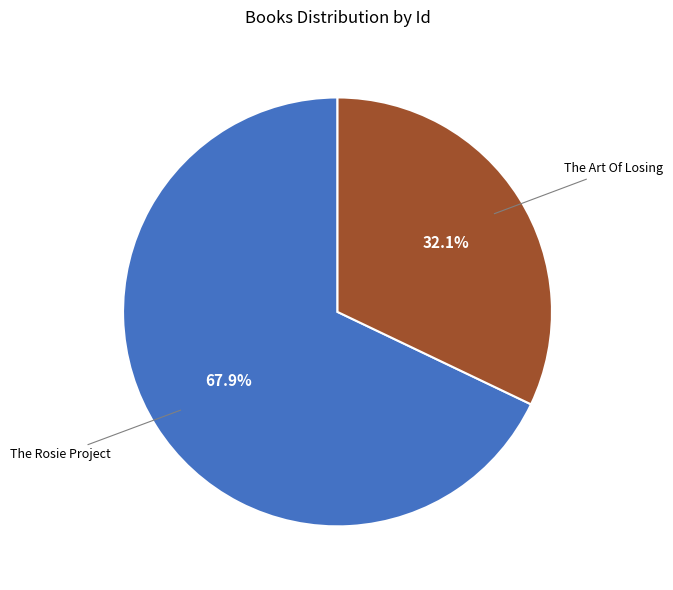

Combined, do The Art Of Losing and The Rosie Project account for over 50%?

Yes